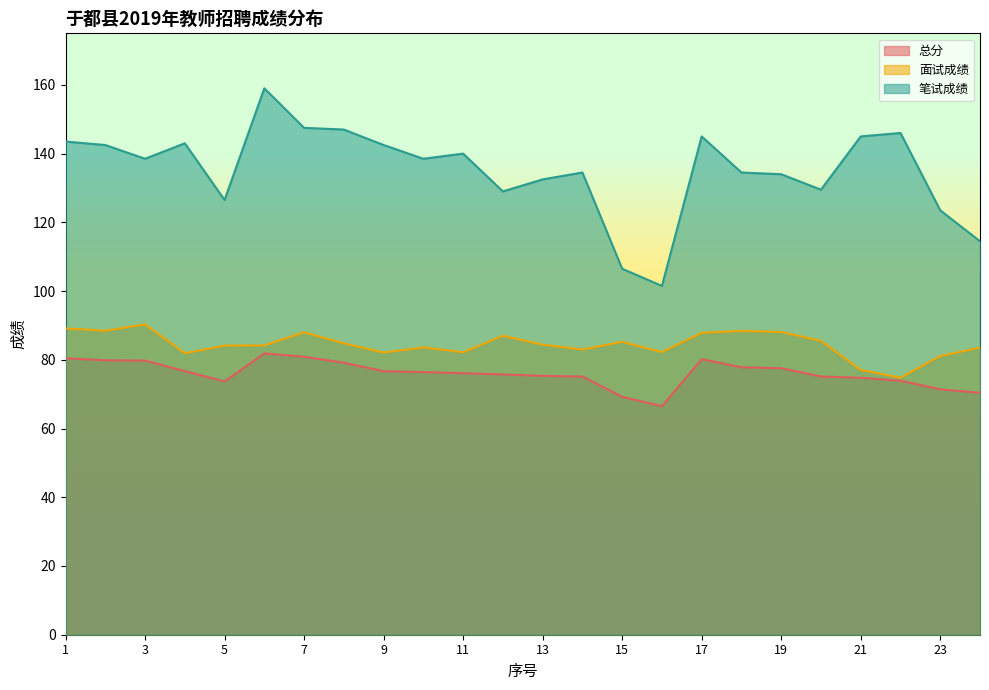

What is the total value across all series at 5?

284.3